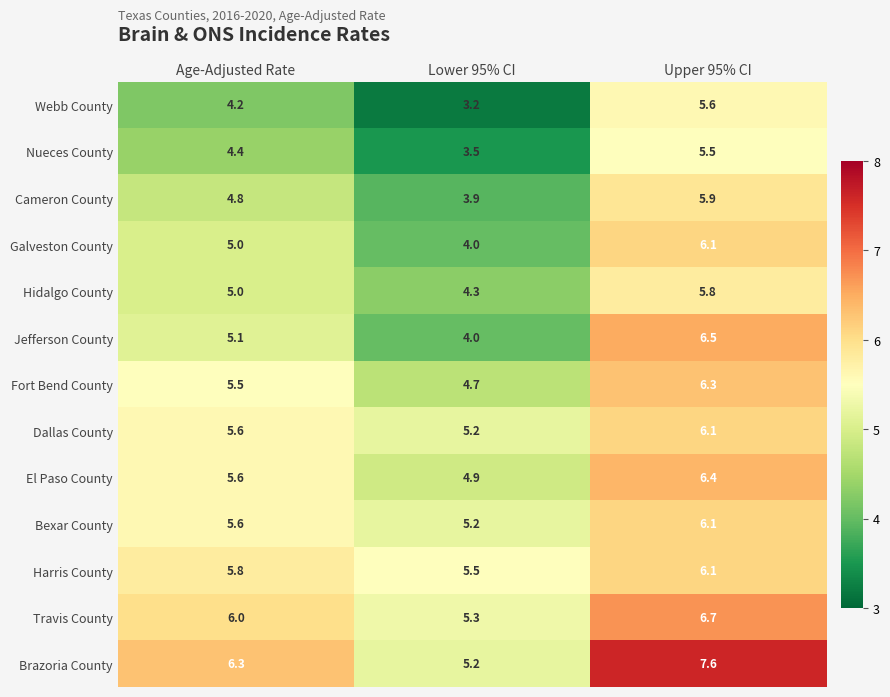

List the labels in order of Bexar County value, largest first.

Upper 95% CI, Age-Adjusted Rate, Lower 95% CI